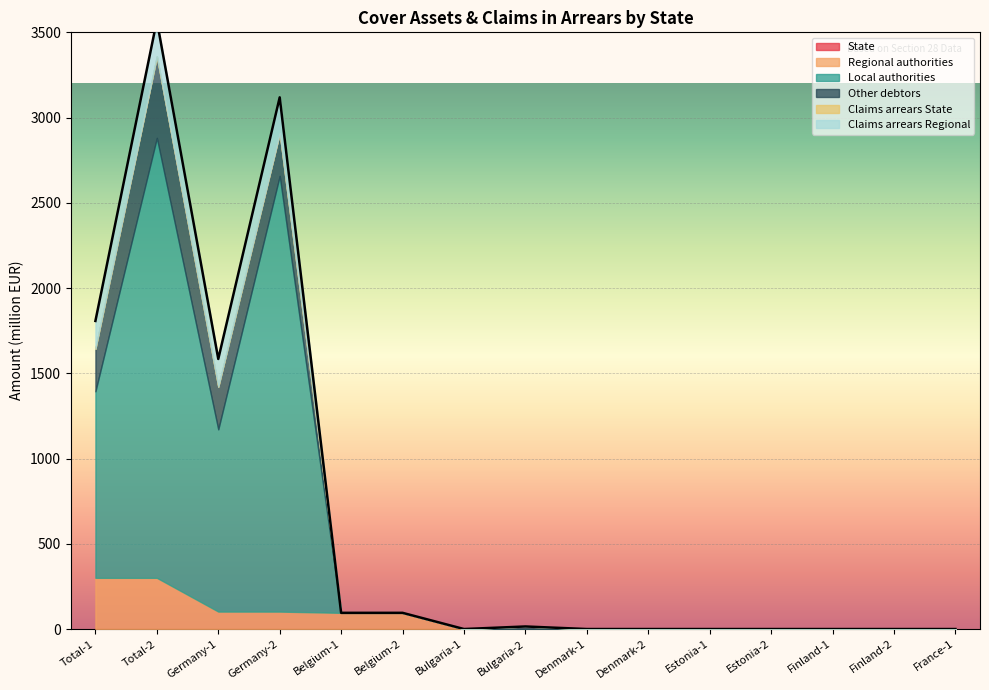

True or false: Local authorities and Claims arrears State intersect in this chart.

False